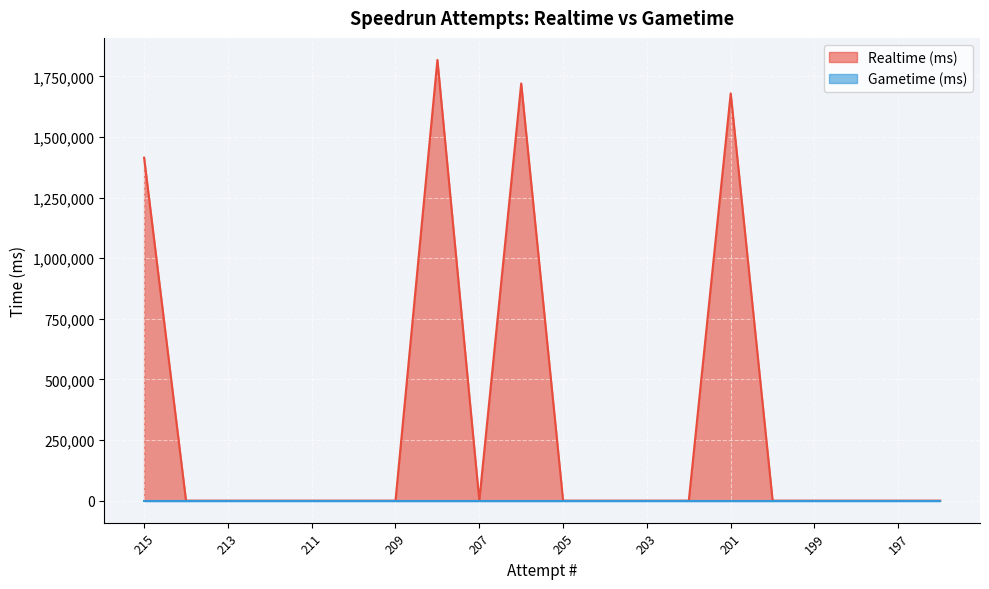

How many values are above zero?

4